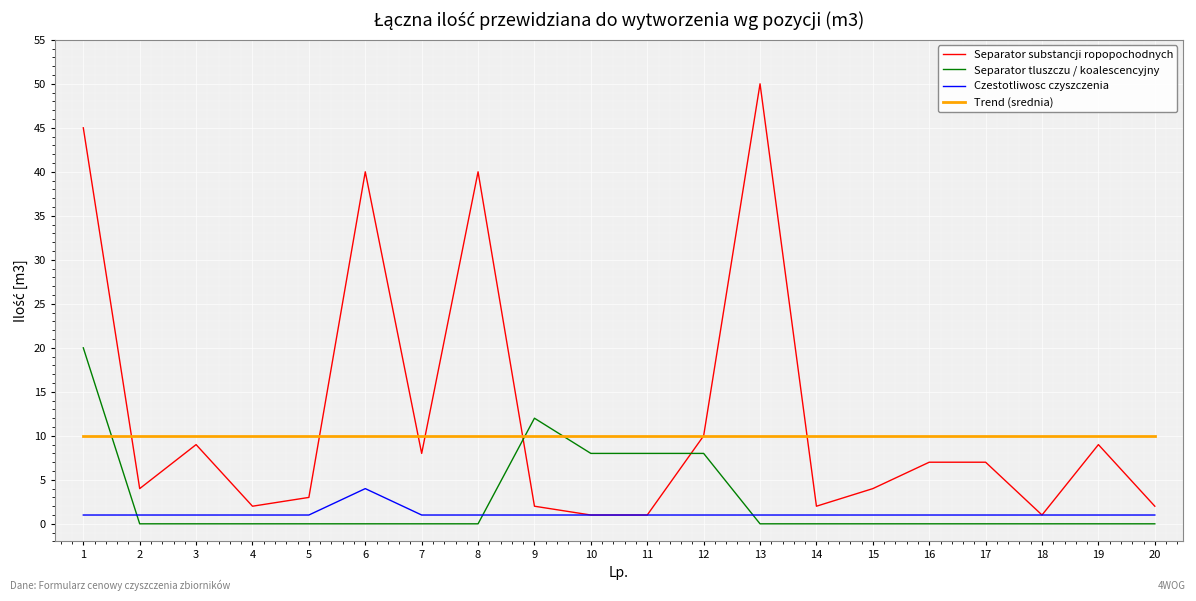

What is the total value across all series at 13?

61